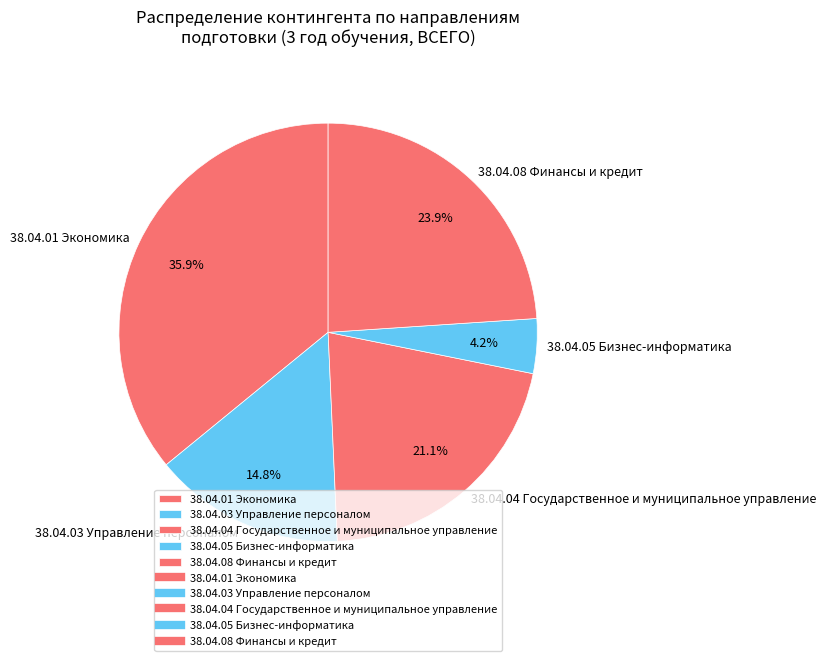

What is the largest slice in the pie chart?

38.04.01 Экономика